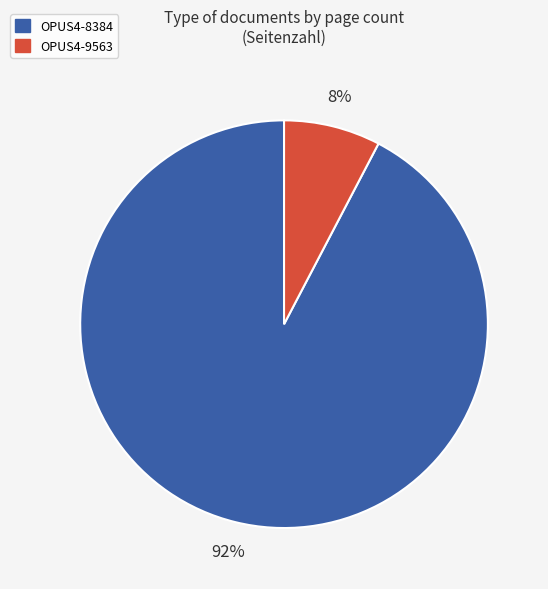

What is the majority slice?

OPUS4-8384